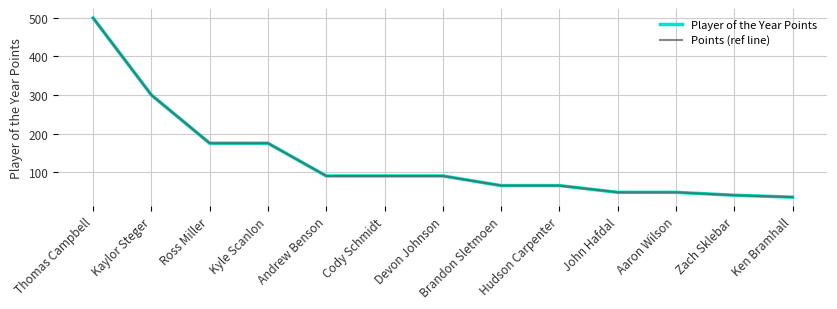

What is the maximum value for Player of the Year Points?

500.0